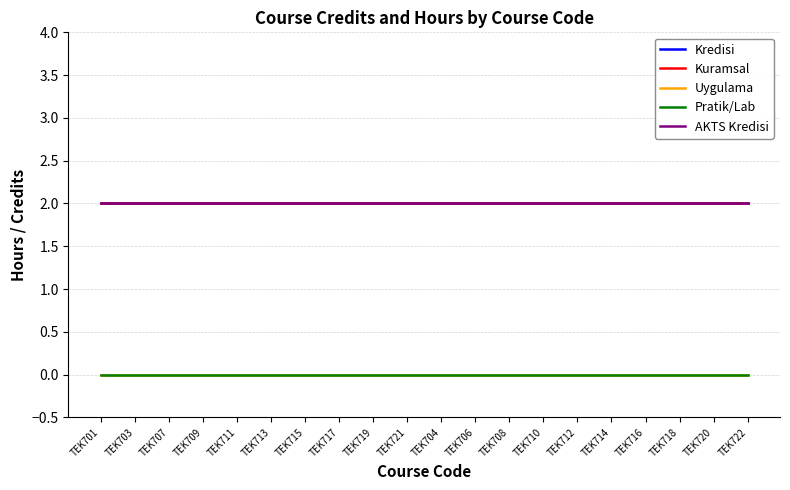

What is the approximate value of Kuramsal at TEK703?

2